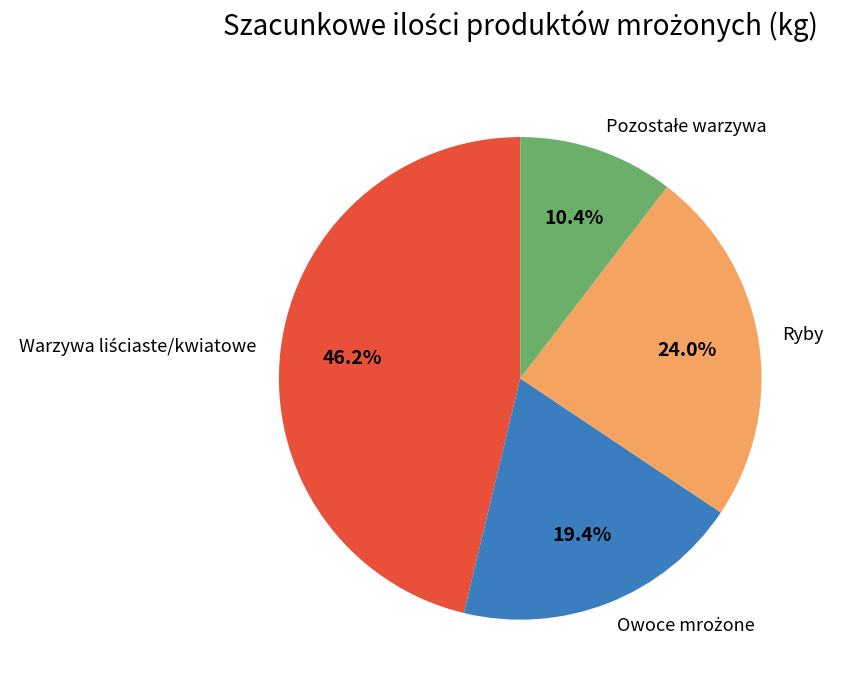

Is Ryby the majority of the pie?

No